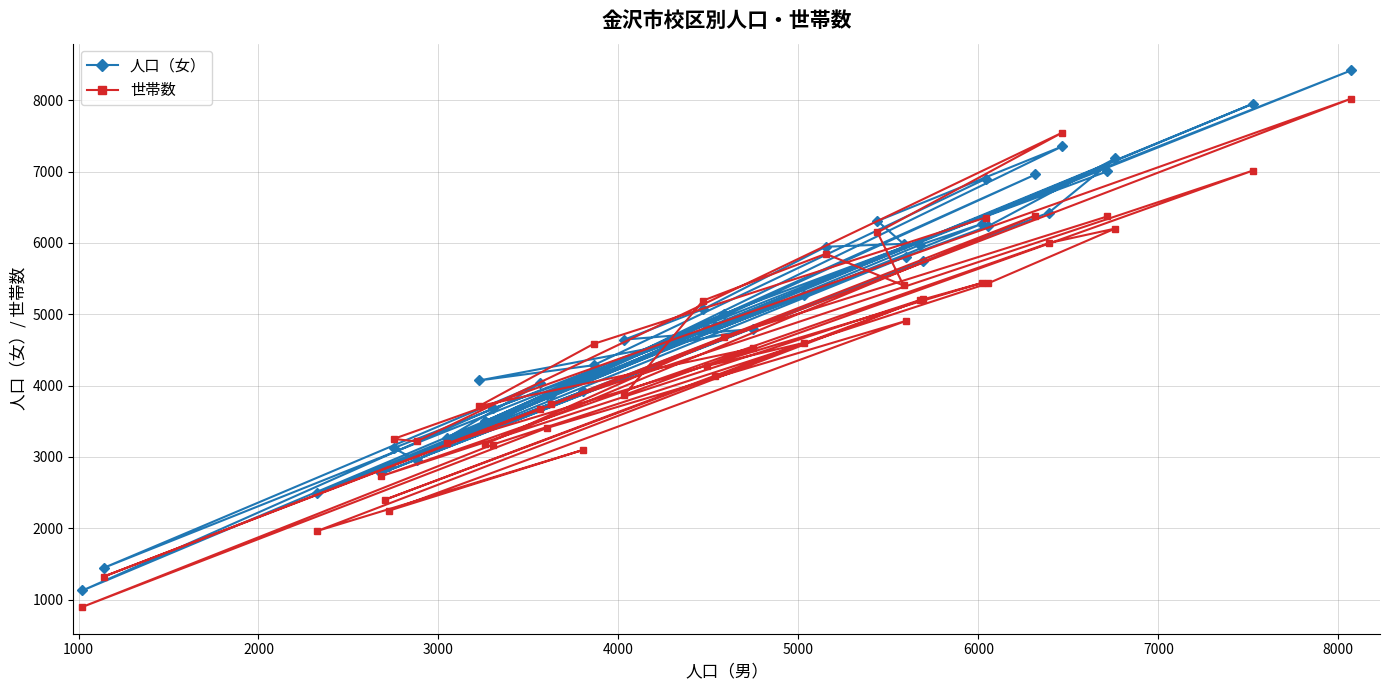

Which series has the largest range (max minus min)?

人口（女）